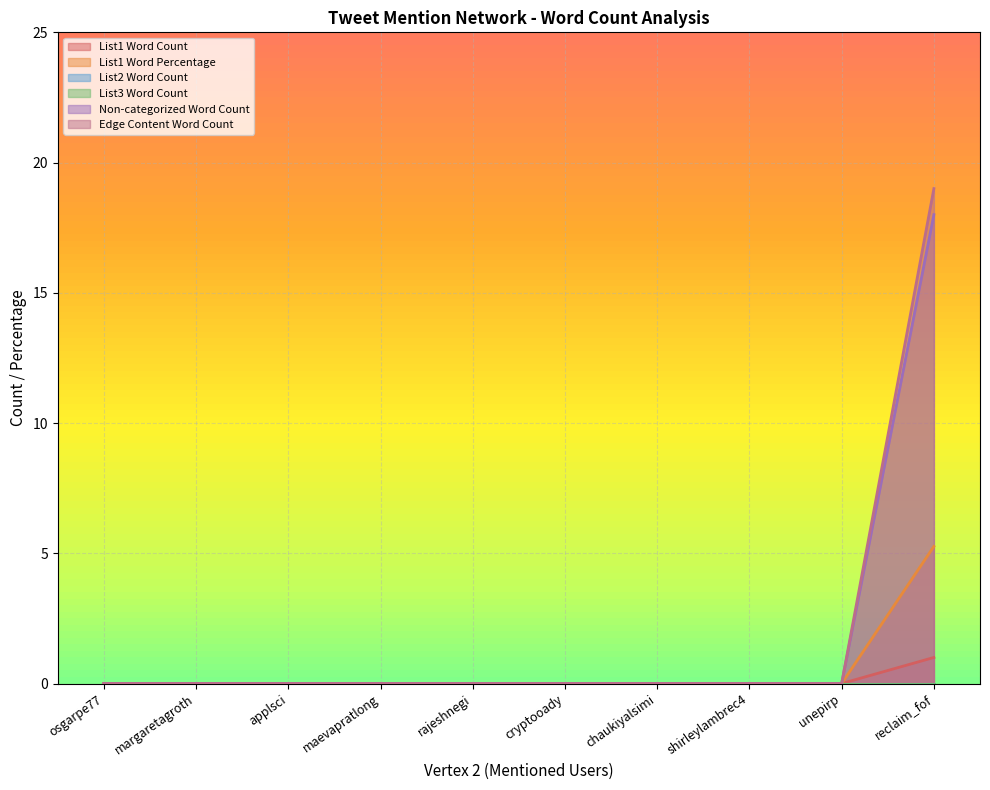

True or false: List1 Word Count and Non-categorized Word Count cross at least once.

False